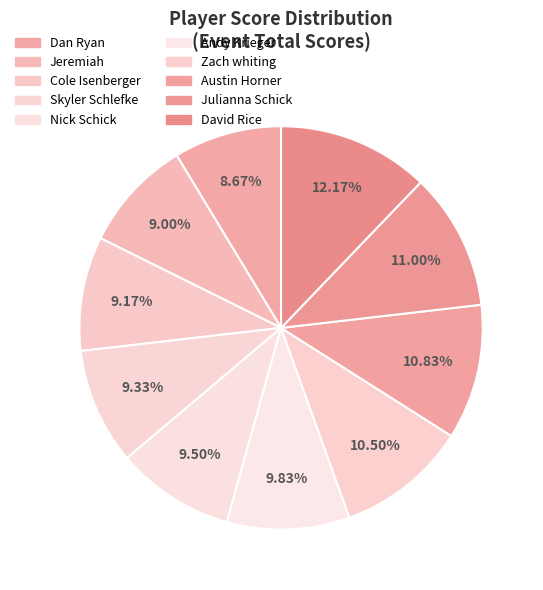

Count the number of slices in the pie.

10